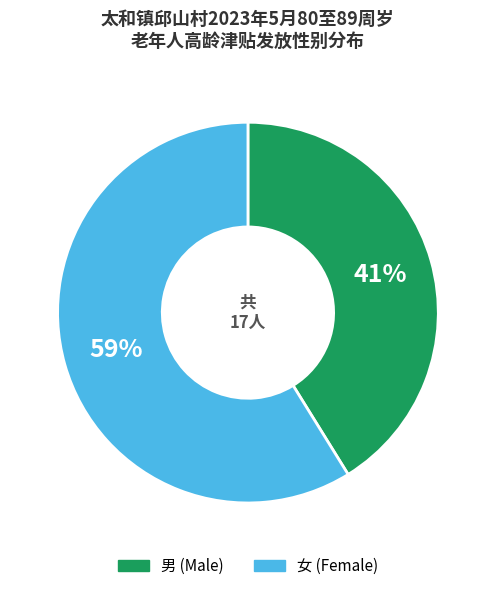

Which category has the smallest portion of the pie?

男